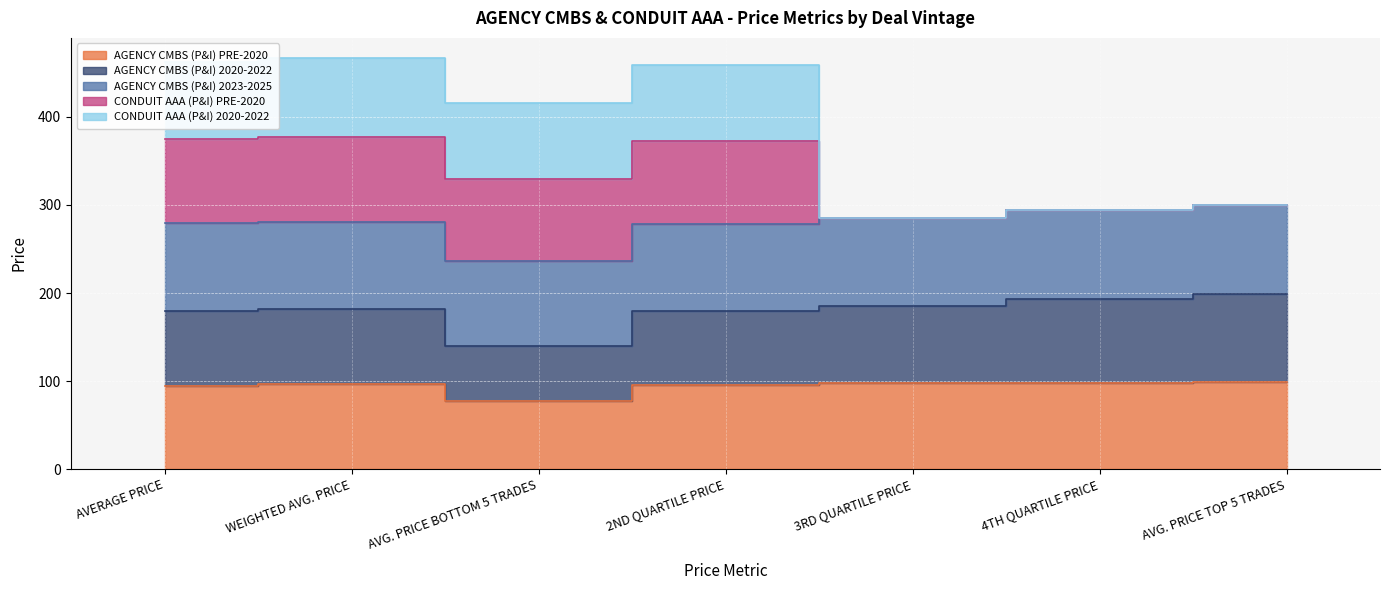

At which label does AGENCY CMBS (P&I) 2020-2022 first exceed 281?

WEIGHTED AVG. PRICE